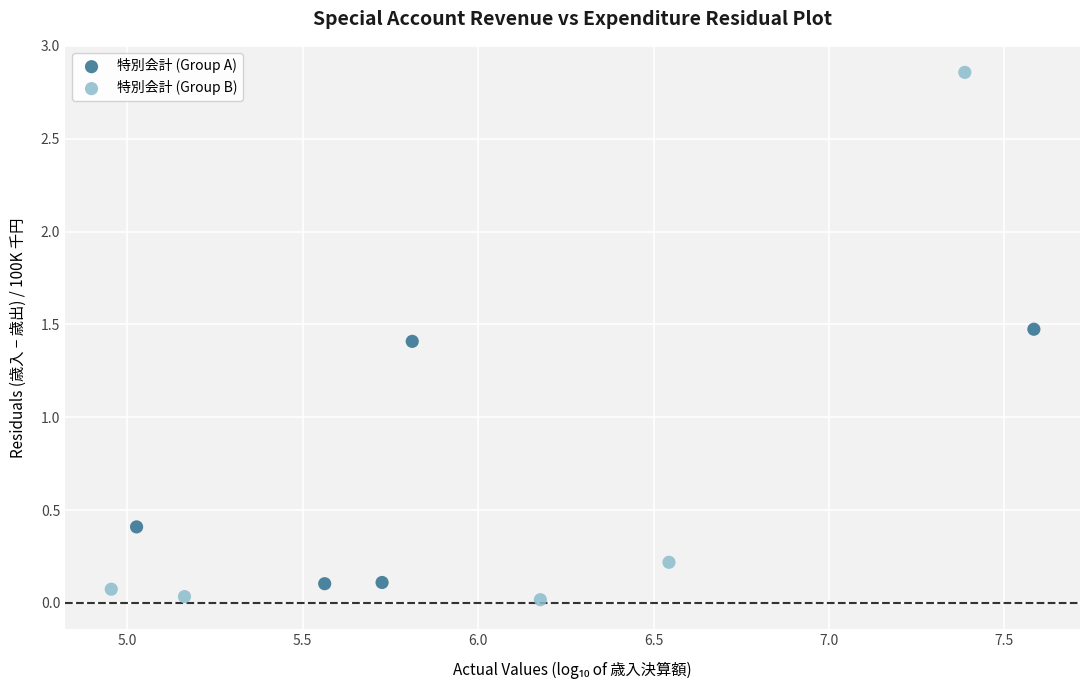

Which series has the widest spread of Y values?

特別会計 (Group B)